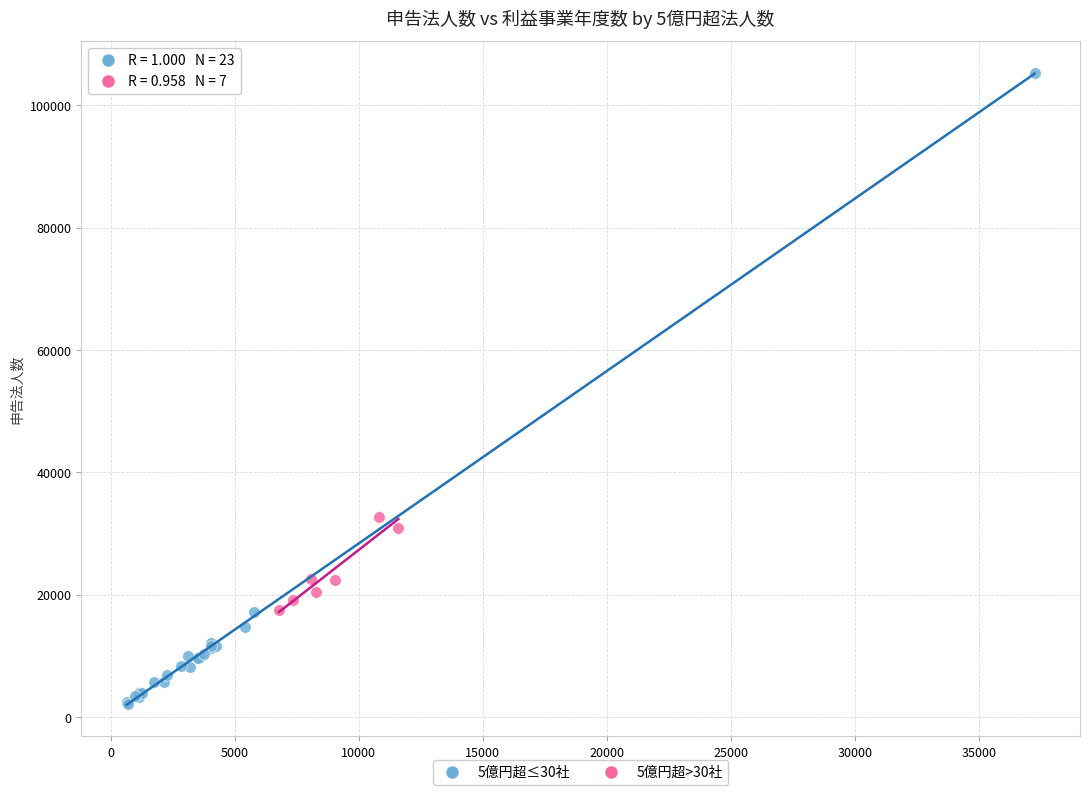

Which series contains the lowest Y value?

5億円超≤30社